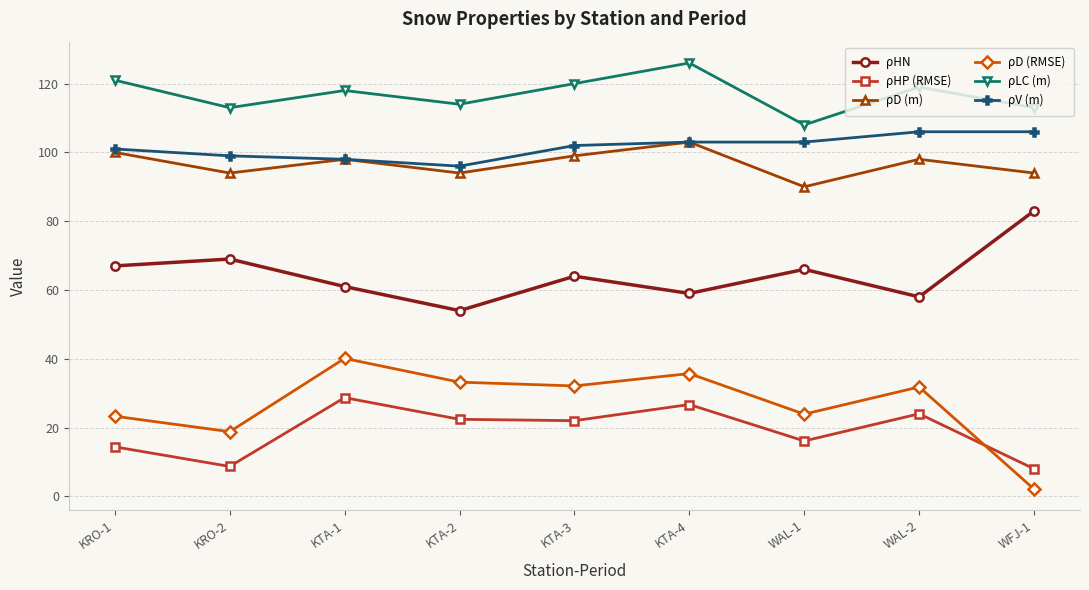

What is the value of the ρD (m) point at the 5th from the left?

99.0